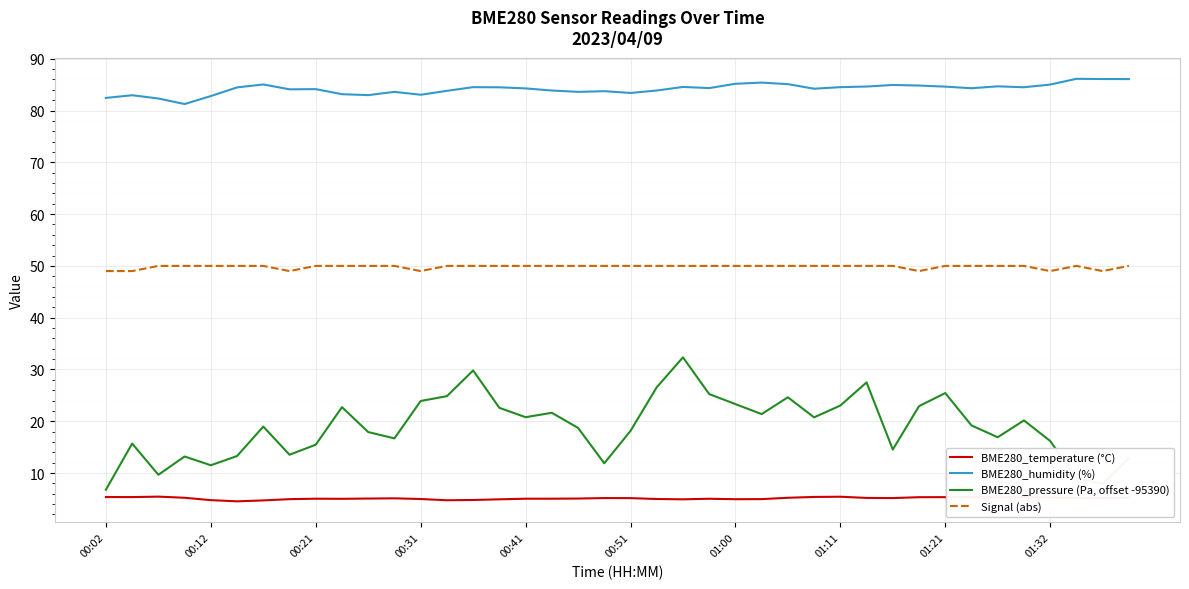

True or false: BME280_humidity (%) and BME280_temperature (°C) intersect in this chart.

False